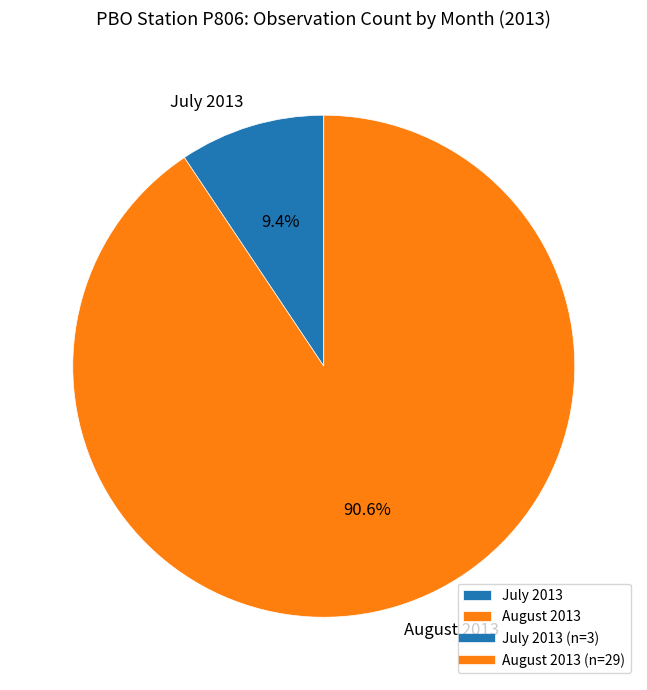

Is the sum of August 2013 and July 2013 greater than half?

Yes